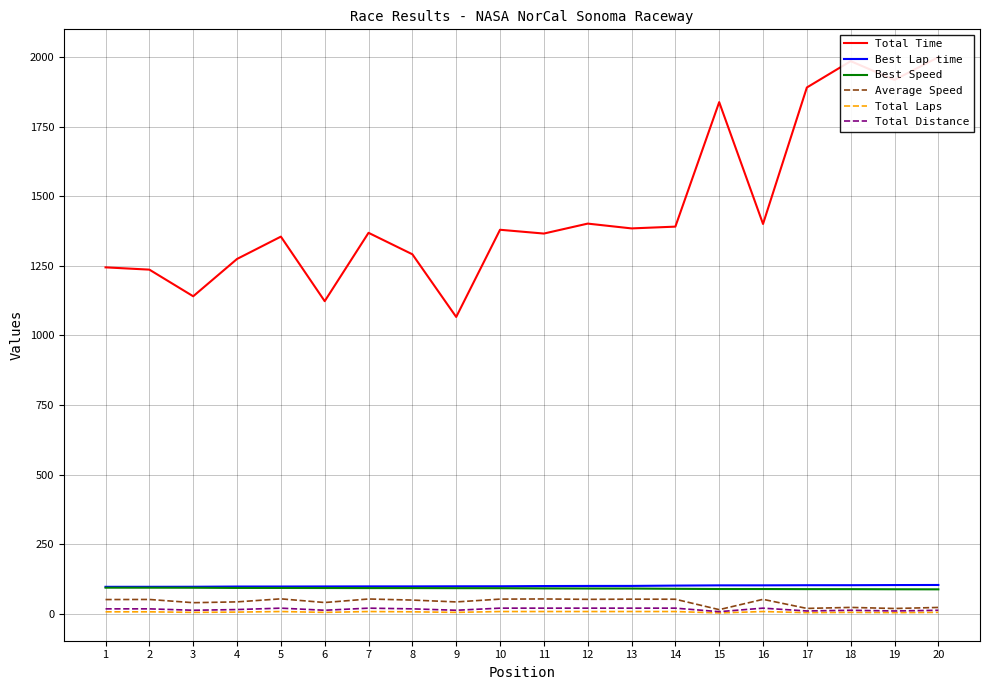

True or false: Average Speed and Best Speed intersect in this chart.

False